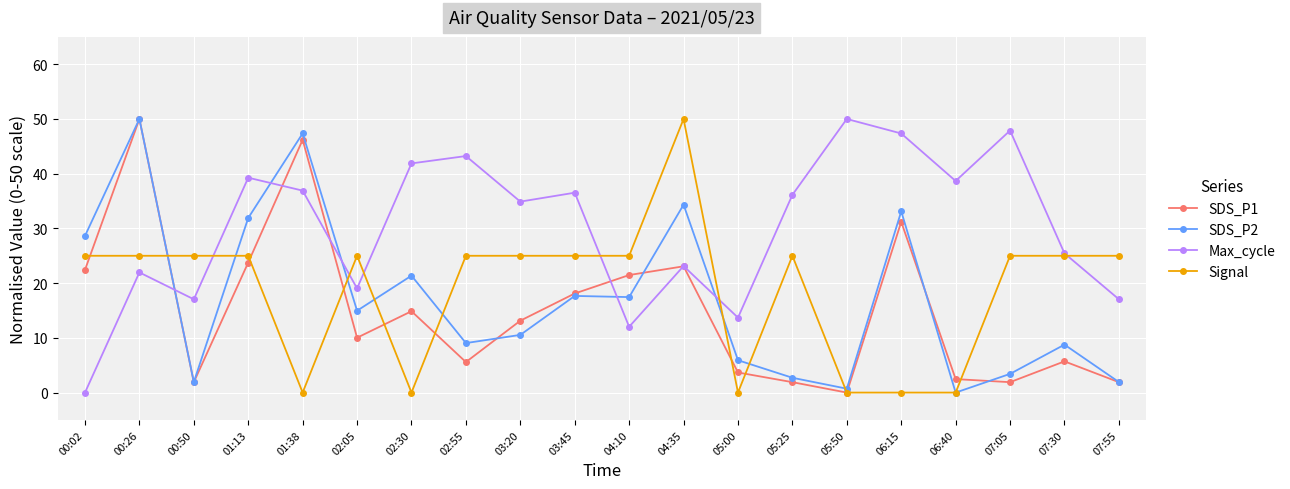

How many values in the SDS_P2 series exceed 14?

10